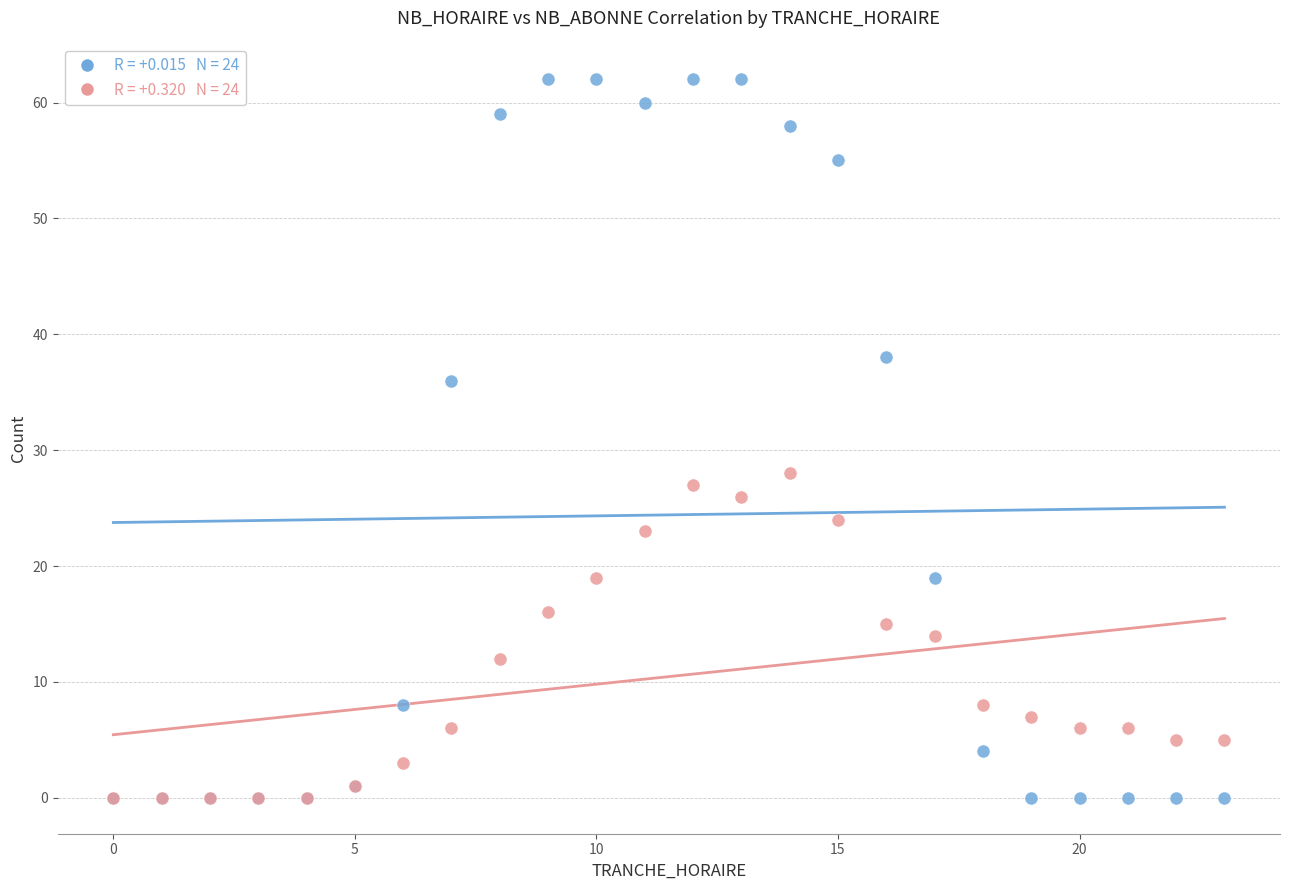

Across all series, what Y value is closest to 31?

28